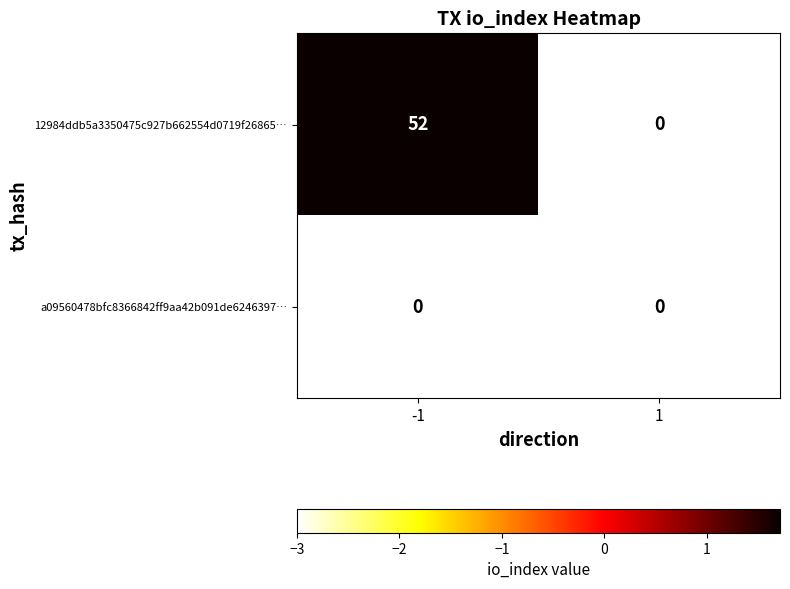

Is it true that a09560478bfc8366842ff9aa42b091de6246397… equals 0 at 1?

True